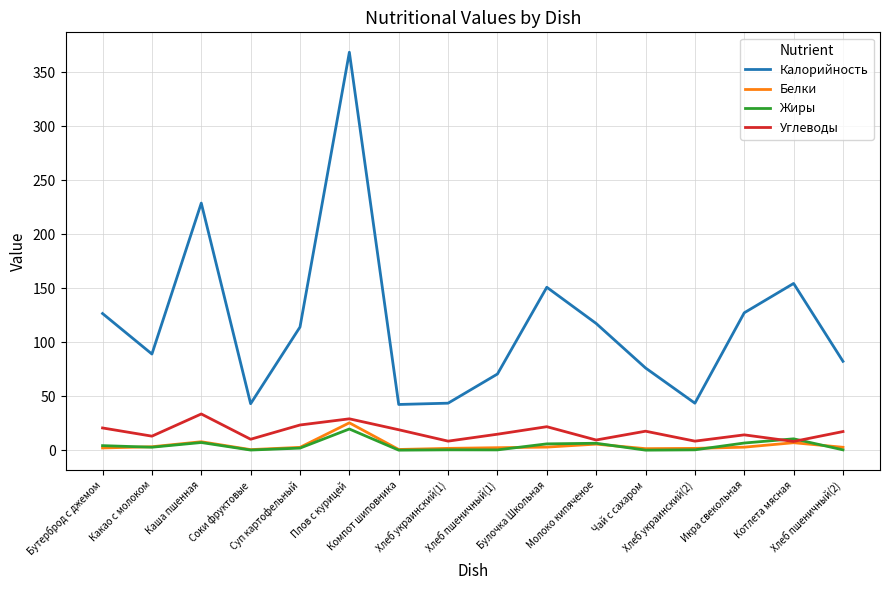

Which series has the largest range (max minus min)?

Калорийность